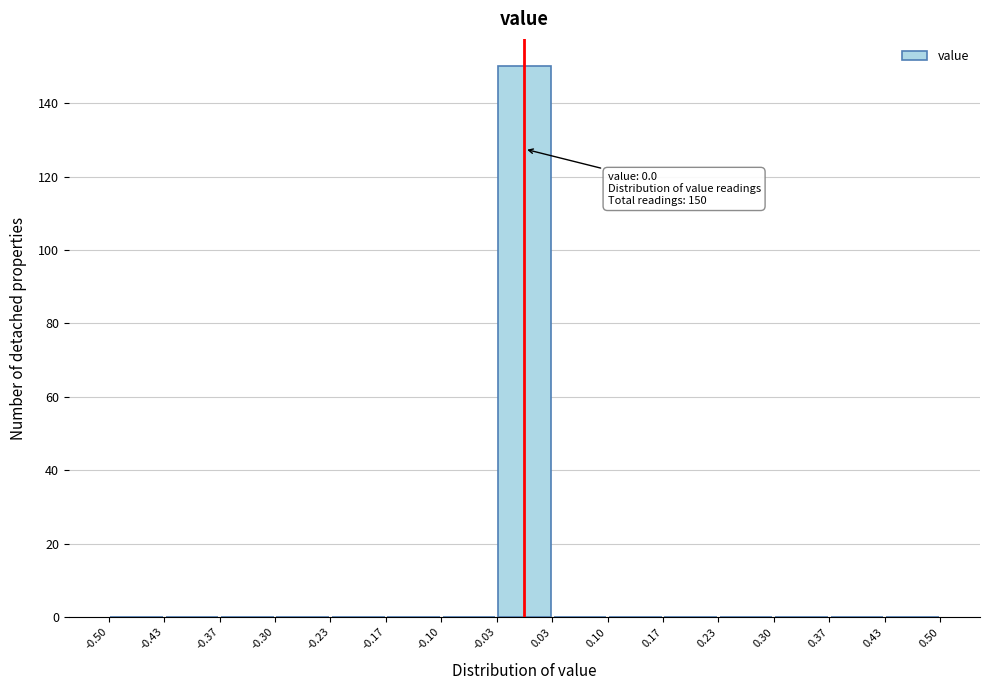

Which range on the x-axis has the tallest bar?

-0.03 to 0.03